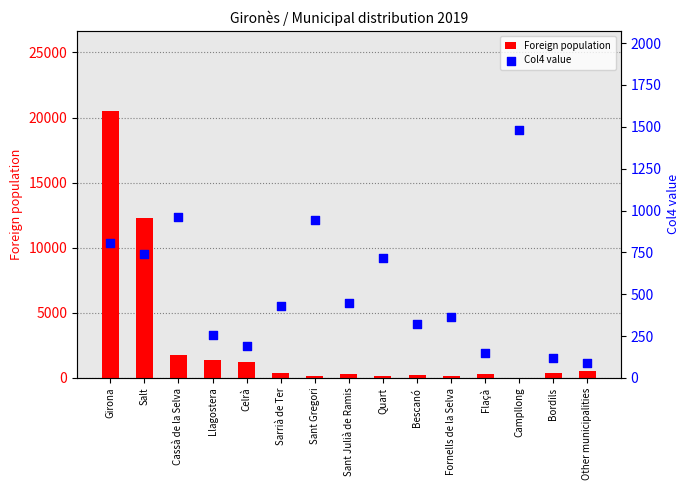

Which series contains the highest Y value?

Foreign population